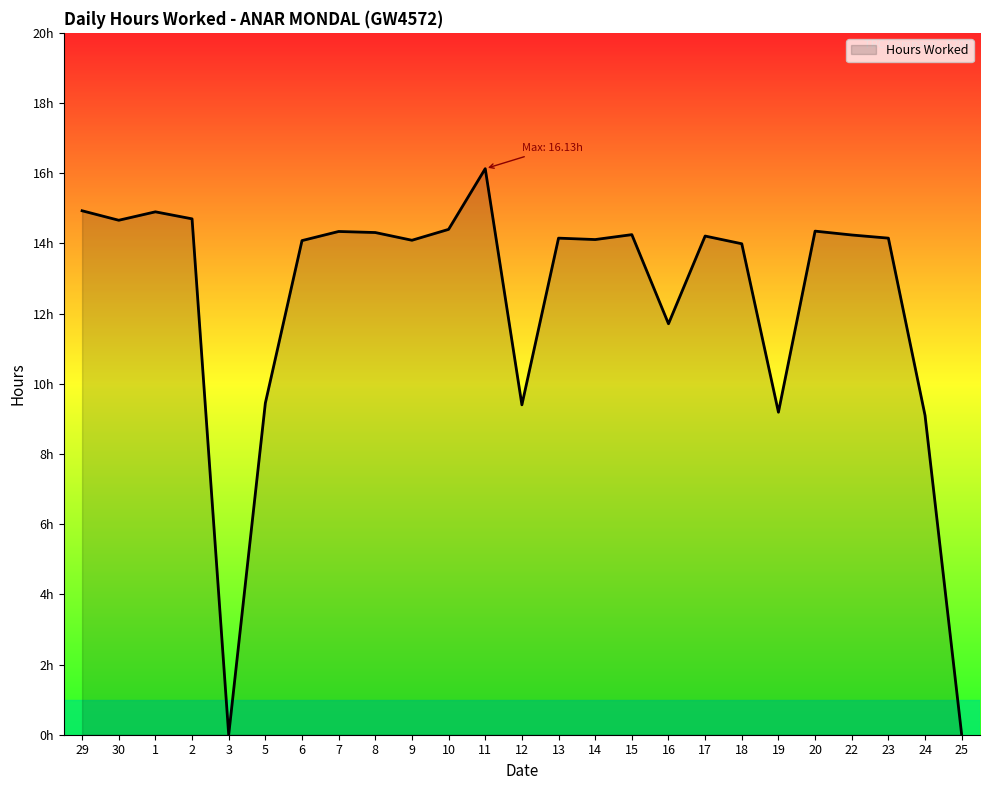

At which category does the data reach its first local peak?

1